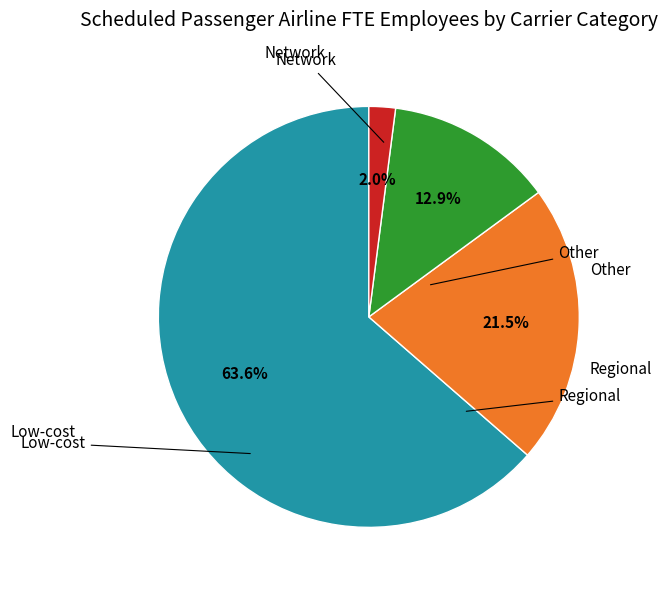

Is there a majority slice in this chart?

Yes